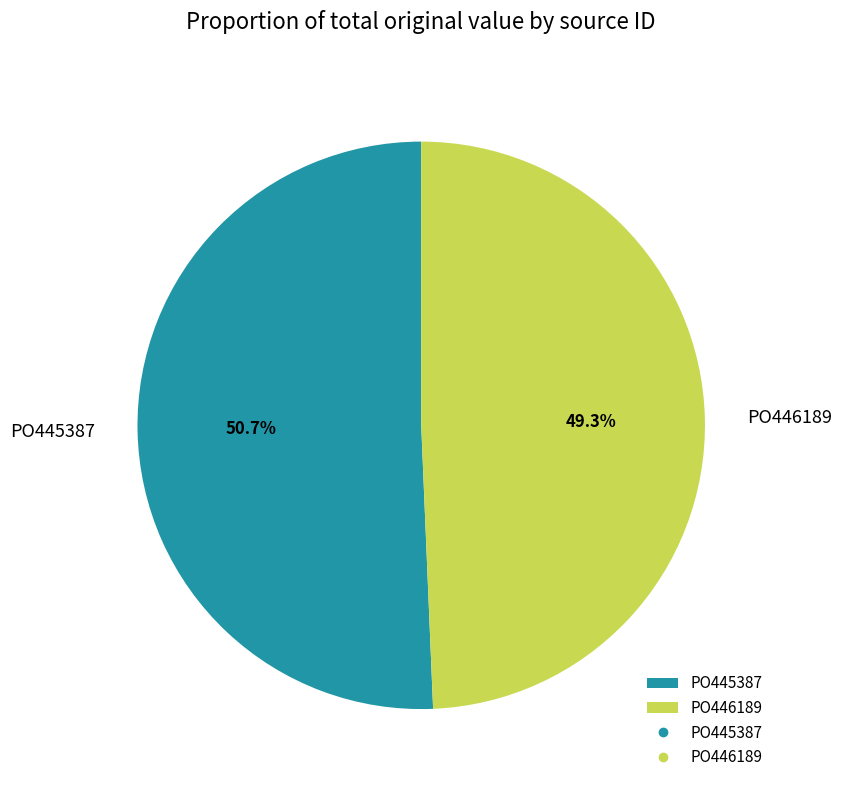

How many slices are in this pie chart?

2